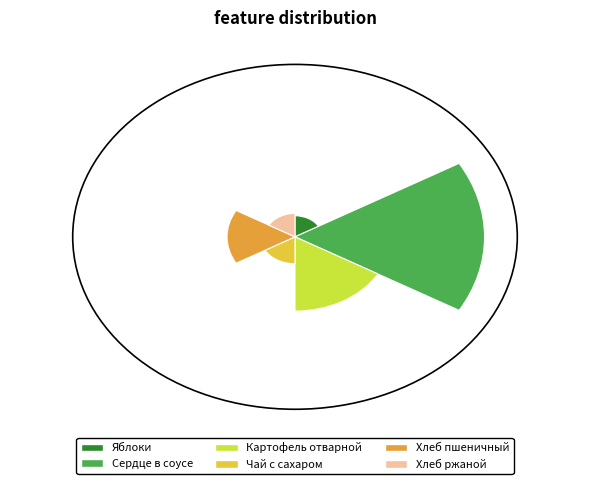

Does Картофель отварной represent more than half of the total?

No